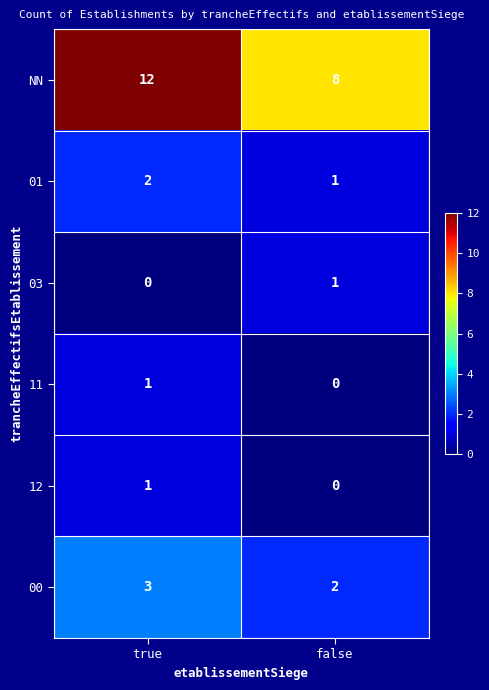

The 03 series shows 0 at false. True or false?

False